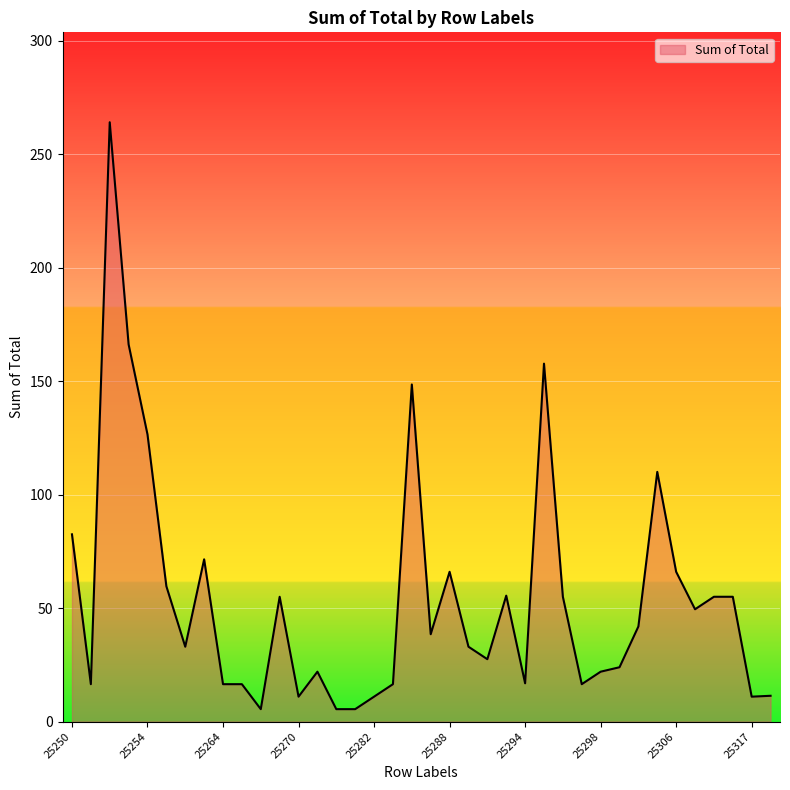

What is the maximum value shown in the chart?

264.0